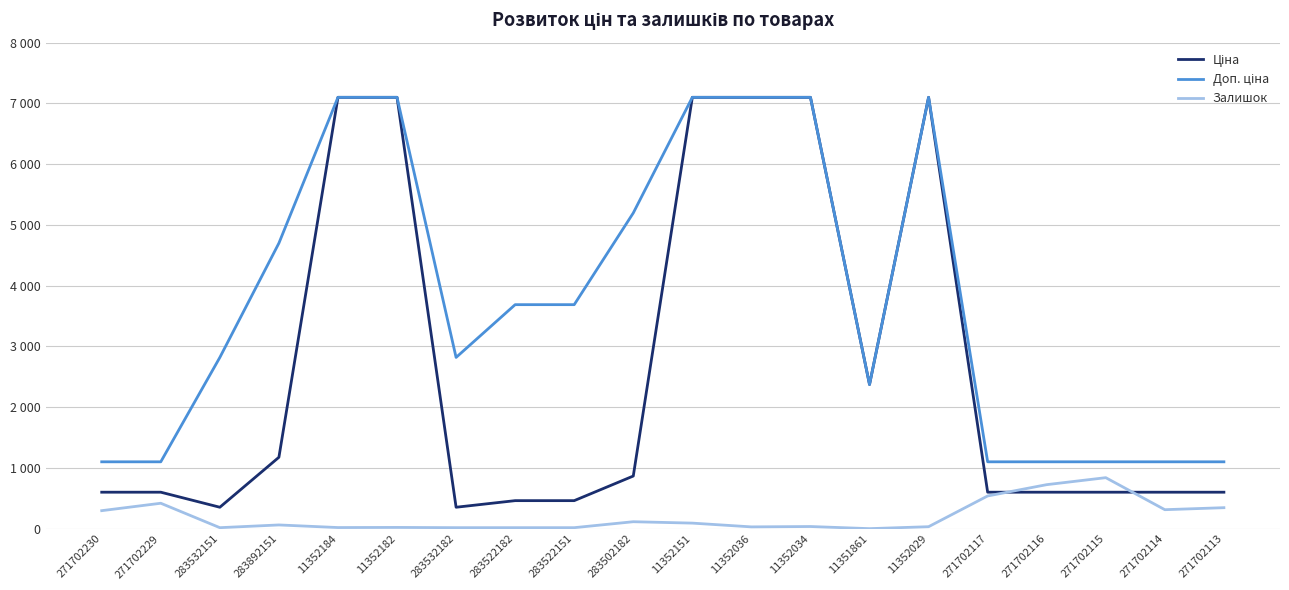

What is the average value of the Доп. ціна series?

3778.4